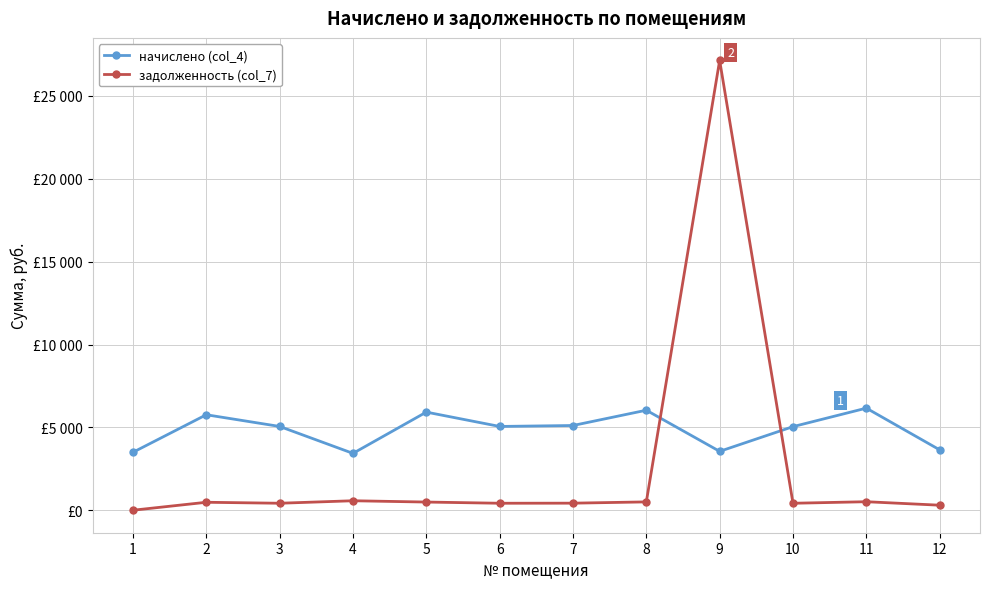

Which series ends up on top after the final intersection of задолженность (col_7) and начислено (col_4)?

начислено (col_4)